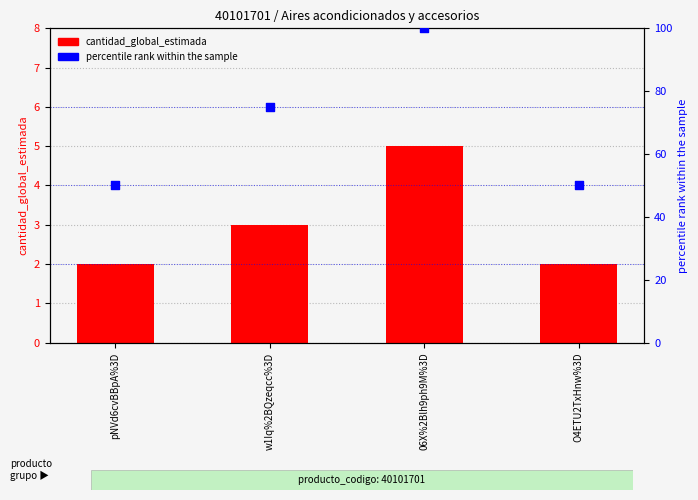

What is the total value across all series at 06X%2Blh9ph9M%3D?

105